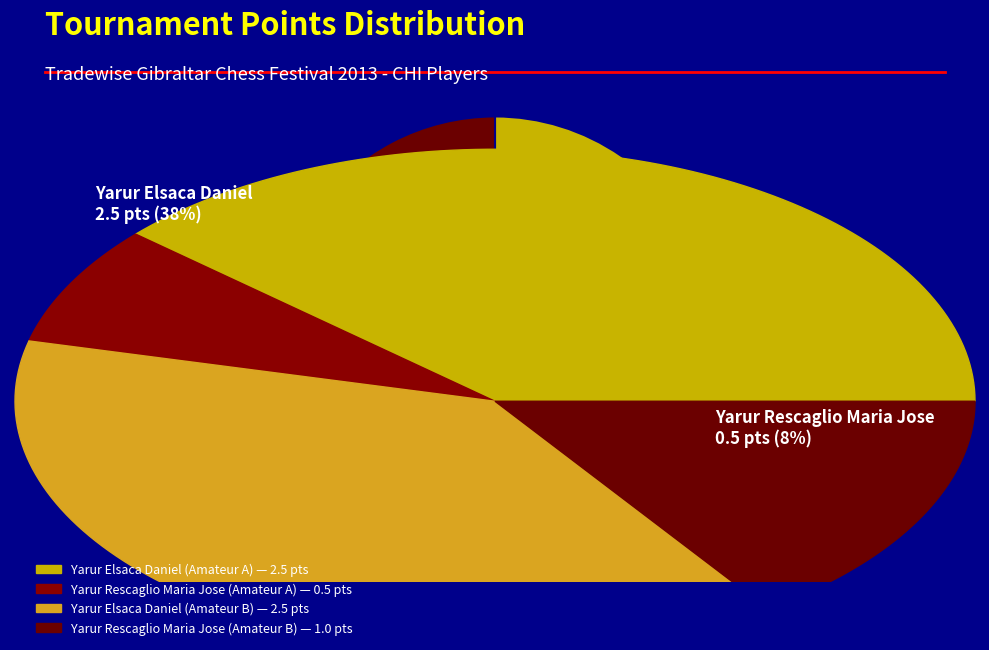

Which slice is the largest?

Yarur Elsaca Daniel (Amateur A)